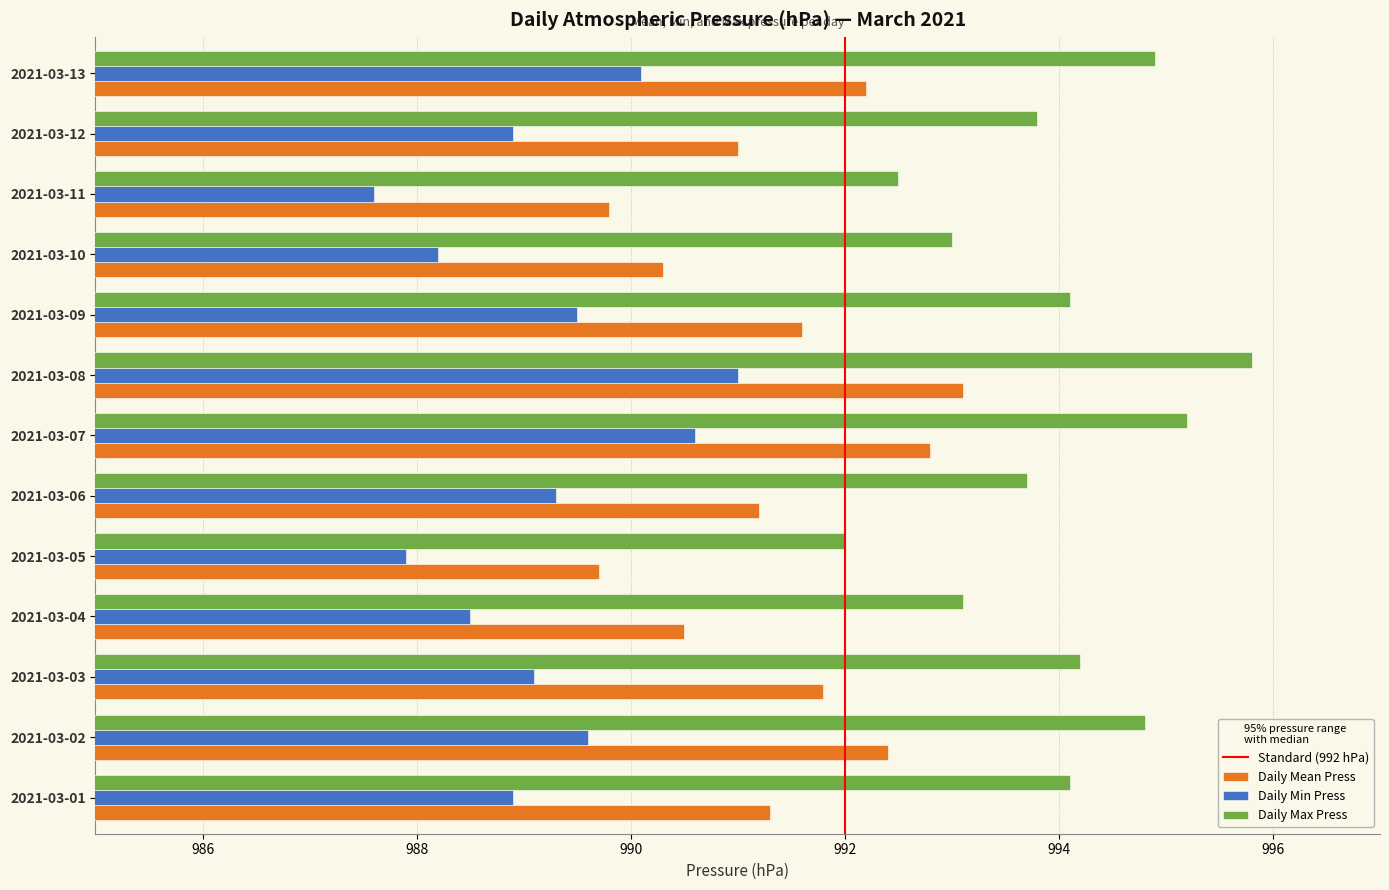

At which category is the sum across all series the highest?

2021-03-08